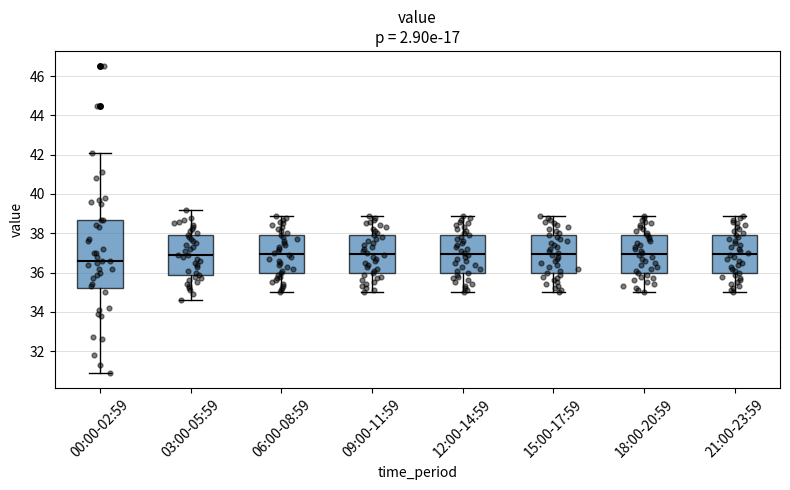

Reading left to right, read every box against the y-axis: the position of its median line, the range the box covers, and the ends of its whiskers. The values are not printed on the chart, so give them approximately, as read against the axis.

00:00-02:59: median 36.6, box 35.2 to 38.8, whiskers 31.0 to 42.2
03:00-05:59: median 37.0, box 35.8 to 38.0, whiskers 34.6 to 39.2
06:00-08:59: median 37.0, box 36.0 to 38.0, whiskers 35.0 to 39.0
09:00-11:59: median 37.0, box 36.0 to 38.0, whiskers 35.0 to 39.0
12:00-14:59: median 37.0, box 36.0 to 38.0, whiskers 35.0 to 39.0
15:00-17:59: median 37.0, box 36.0 to 38.0, whiskers 35.0 to 39.0
18:00-20:59: median 37.0, box 36.0 to 38.0, whiskers 35.0 to 39.0
21:00-23:59: median 37.0, box 36.0 to 38.0, whiskers 35.0 to 39.0